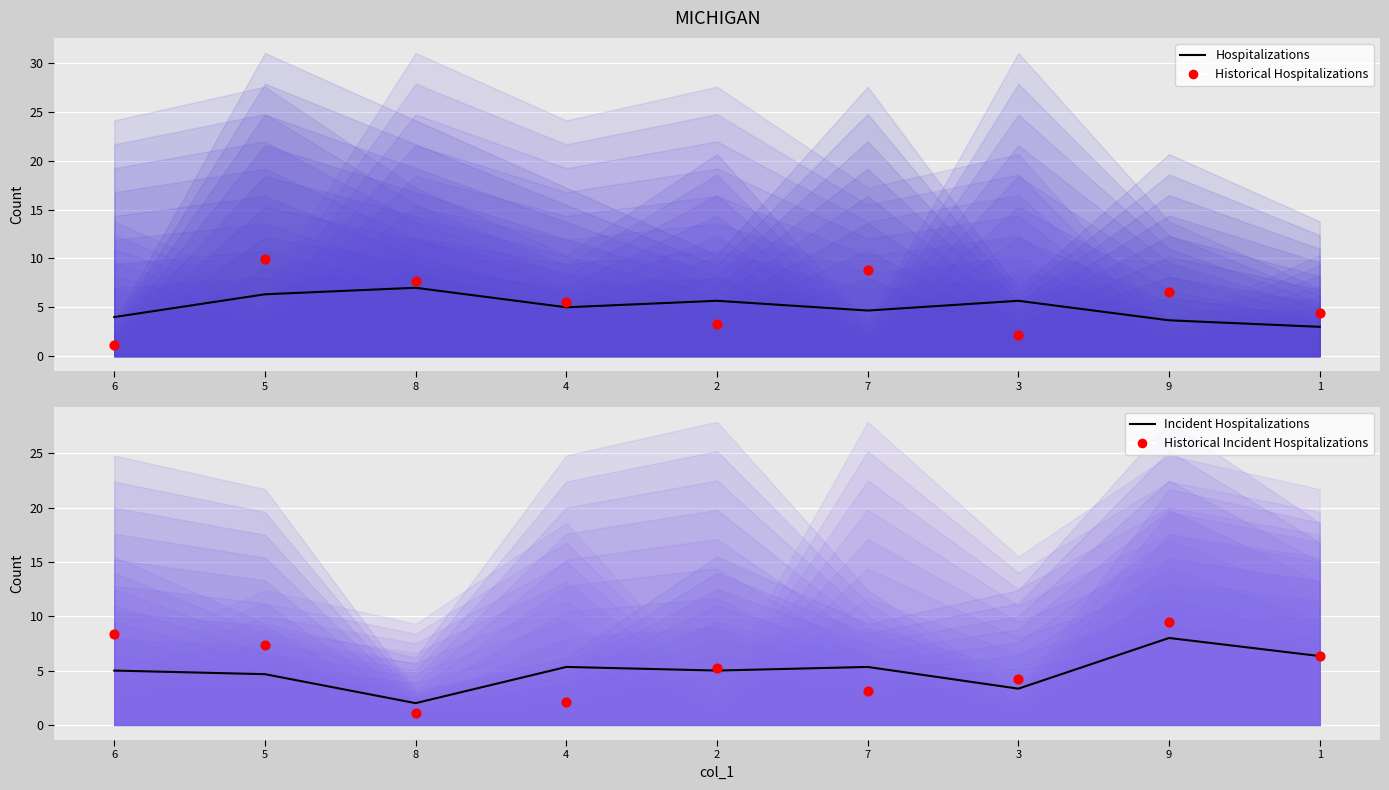

Is the value of Historical Incident Hospitalizations at 6 greater than the value of Hospitalizations at 8?

Yes